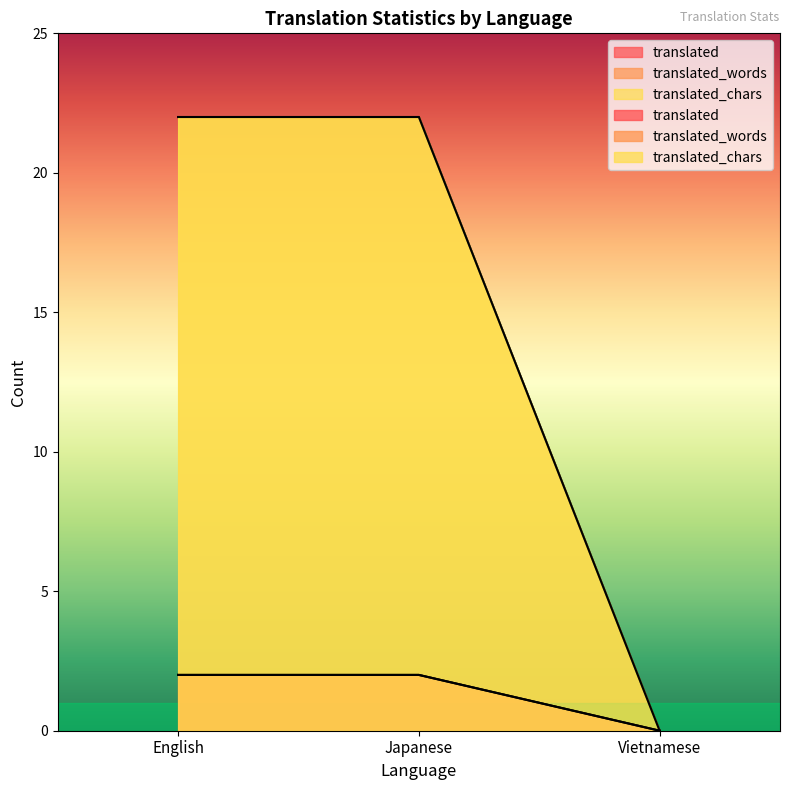

Reading left to right, transcribe all the data shown in this chart.

translated: 22	22	0
translated_words: 22	22	0
translated_chars: 2	2	0